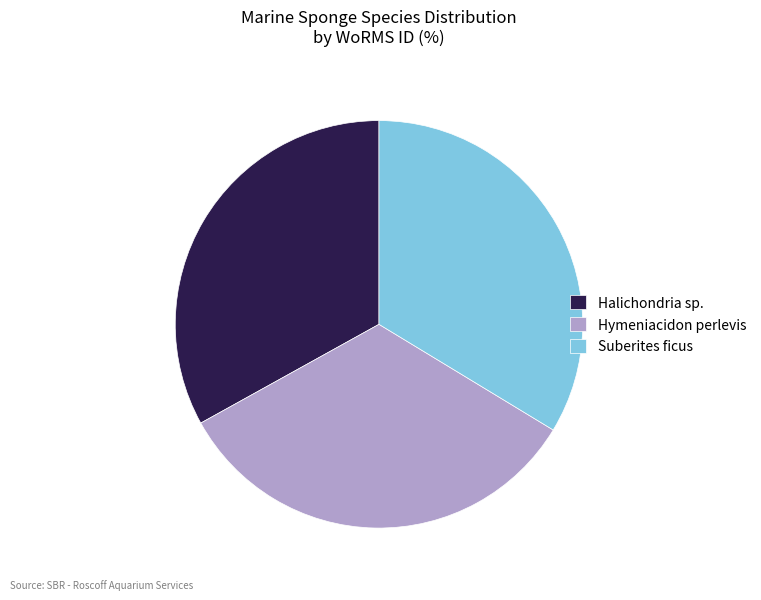

Is there a majority slice in this chart?

No